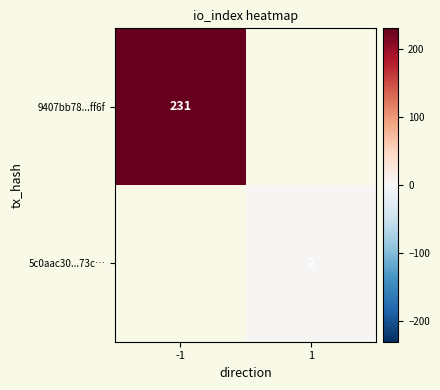

Which has a higher value, 1 or -1?

-1